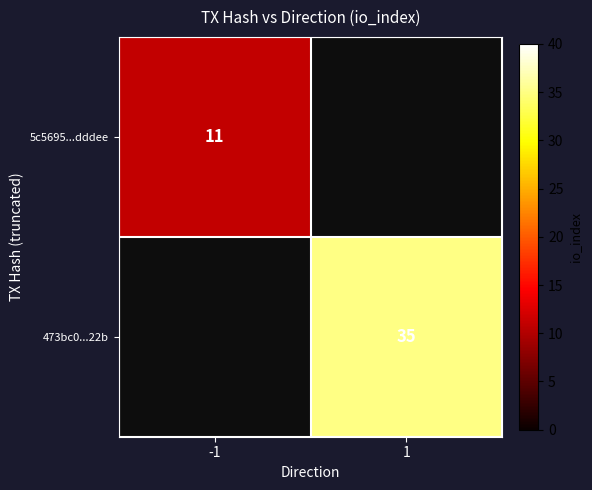

Is it true that 473bc0...22b equals 57 at 1?

False